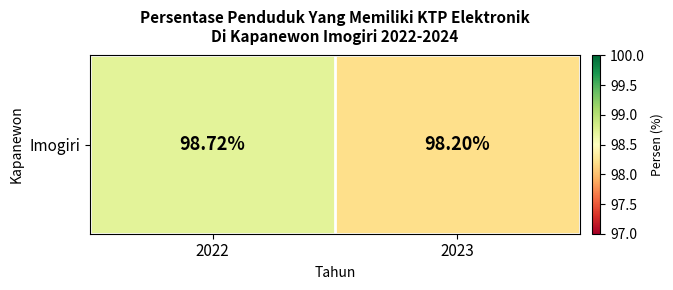

What is the difference between the values at 2023 and 2022?

0.5